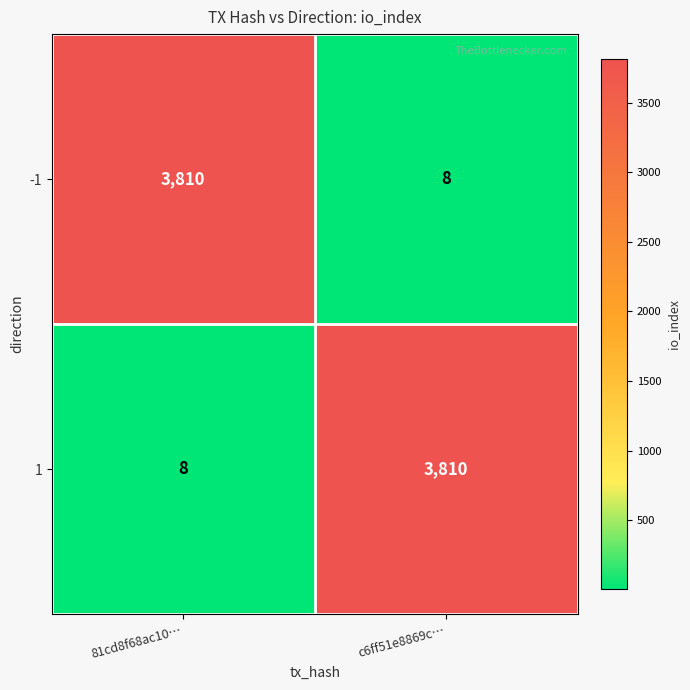

List the labels in order of -1 value, smallest first.

c6ff51e8869c…, 81cd8f68ac10…